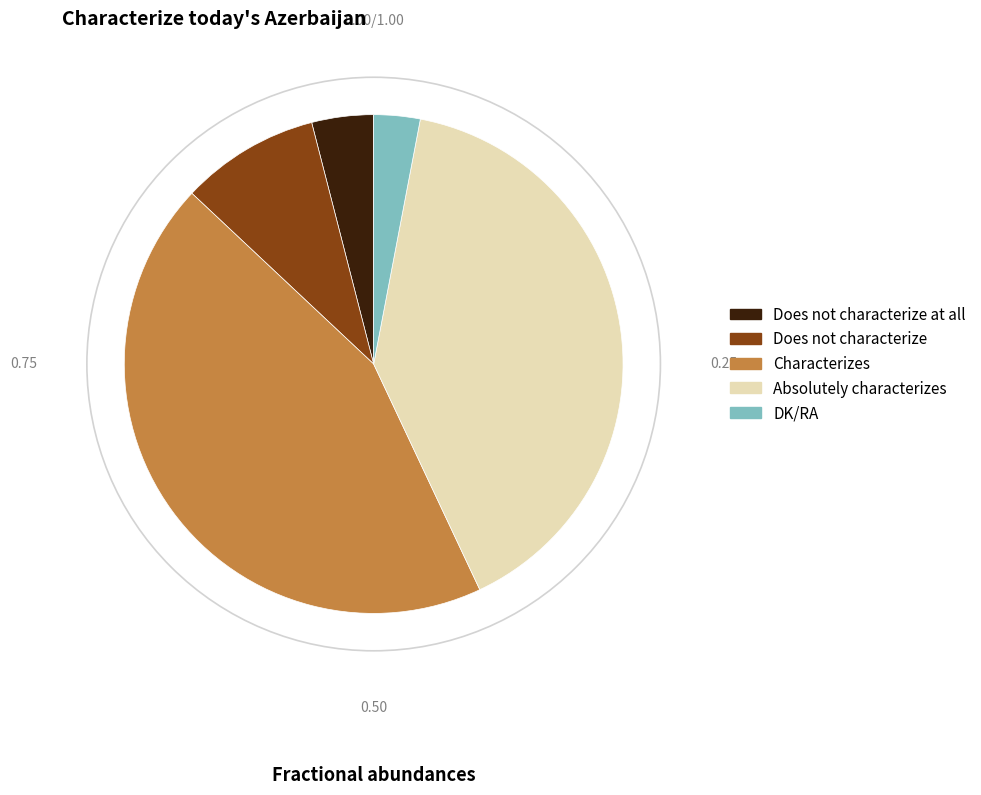

Count the number of slices in the pie.

5